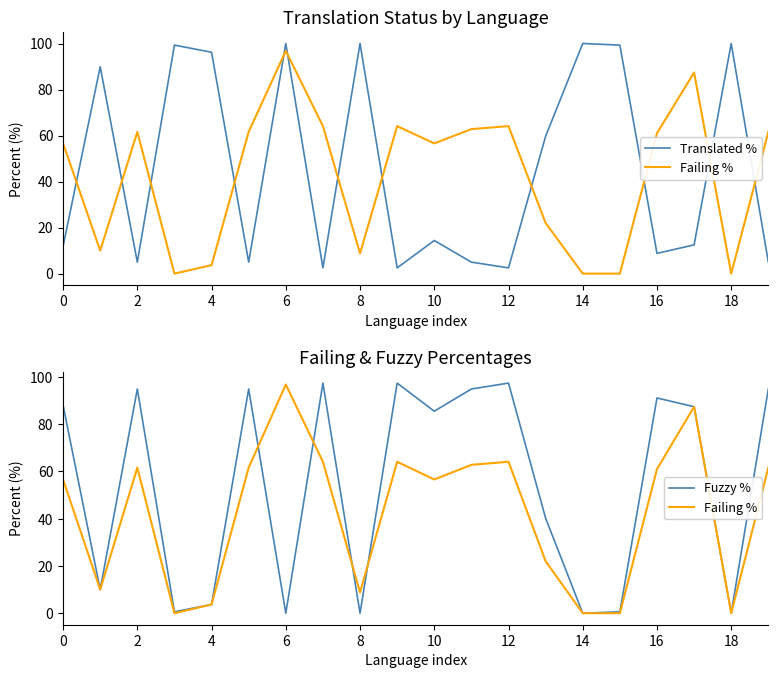

Which series has the largest total across all categories?

Fuzzy %